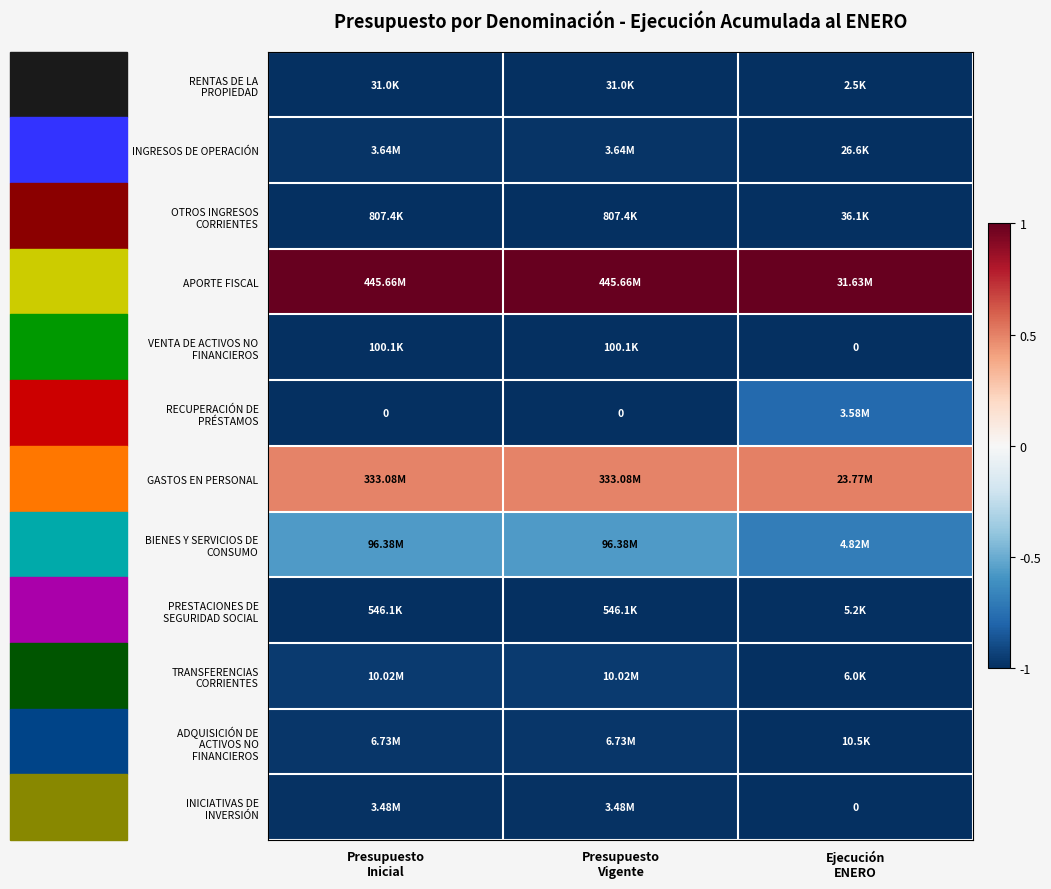

At how many categories does at least one series exceed 0?

3